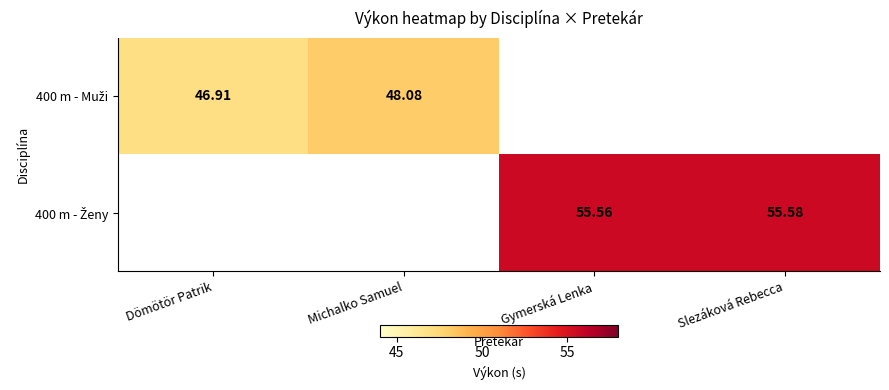

How many positive values does the 400 m - Ženy series have?

2